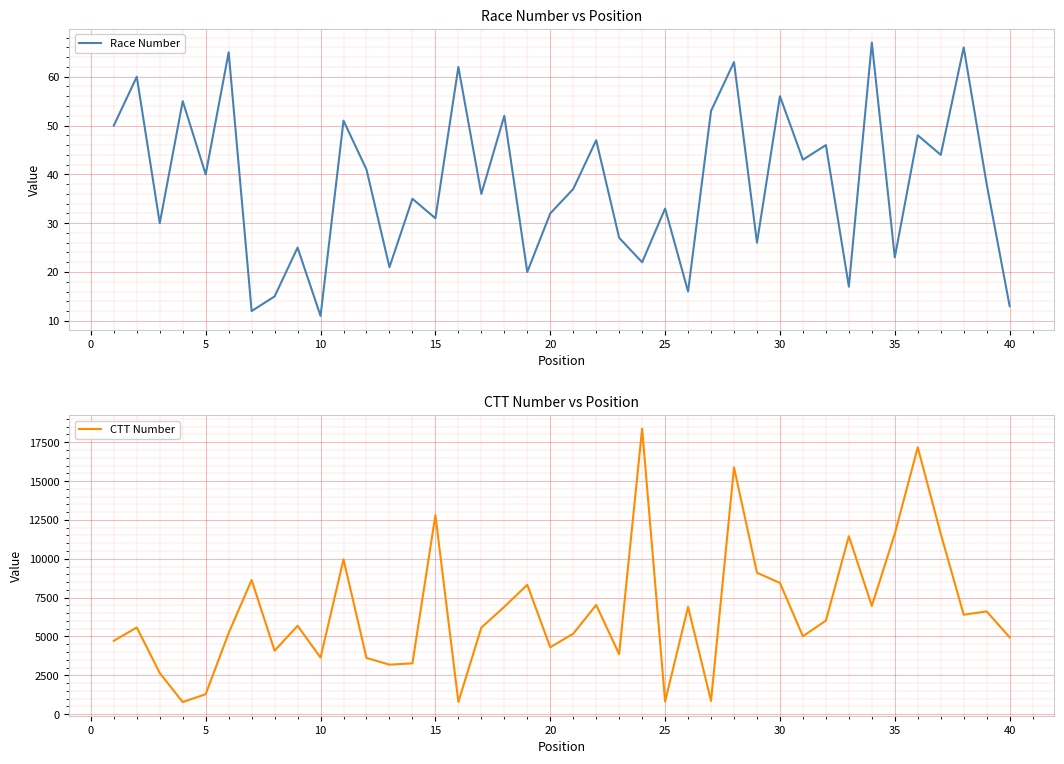

The value of CTT Number at 5 is 657. True or false?

False